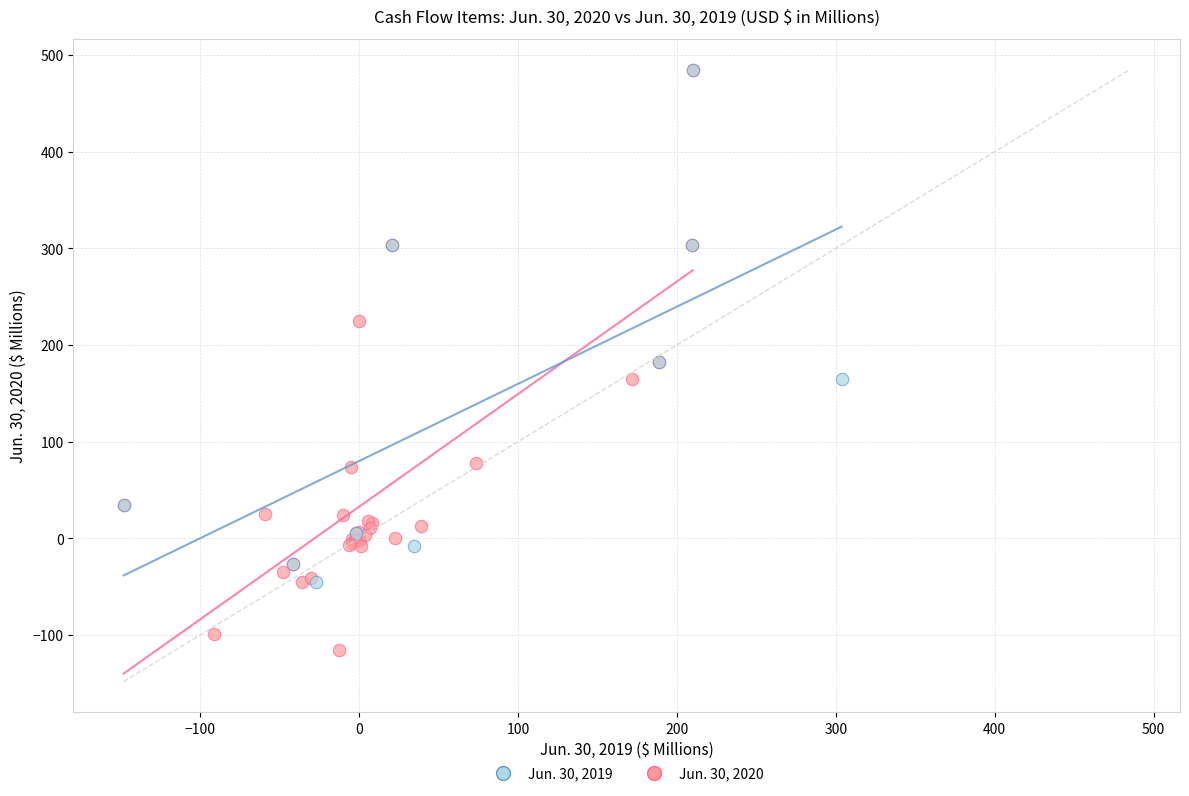

Which series reaches the minimum Y coordinate?

Jun. 30, 2020